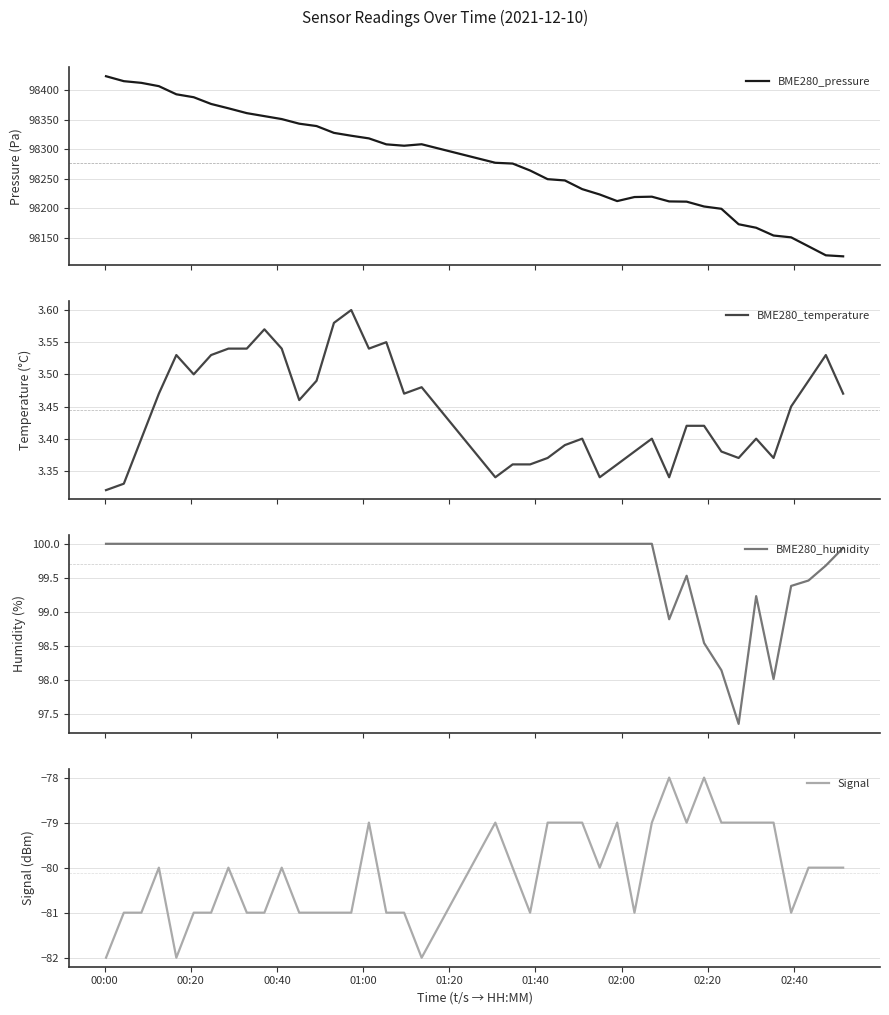

What is the minimum value for BME280_pressure?

98118.6